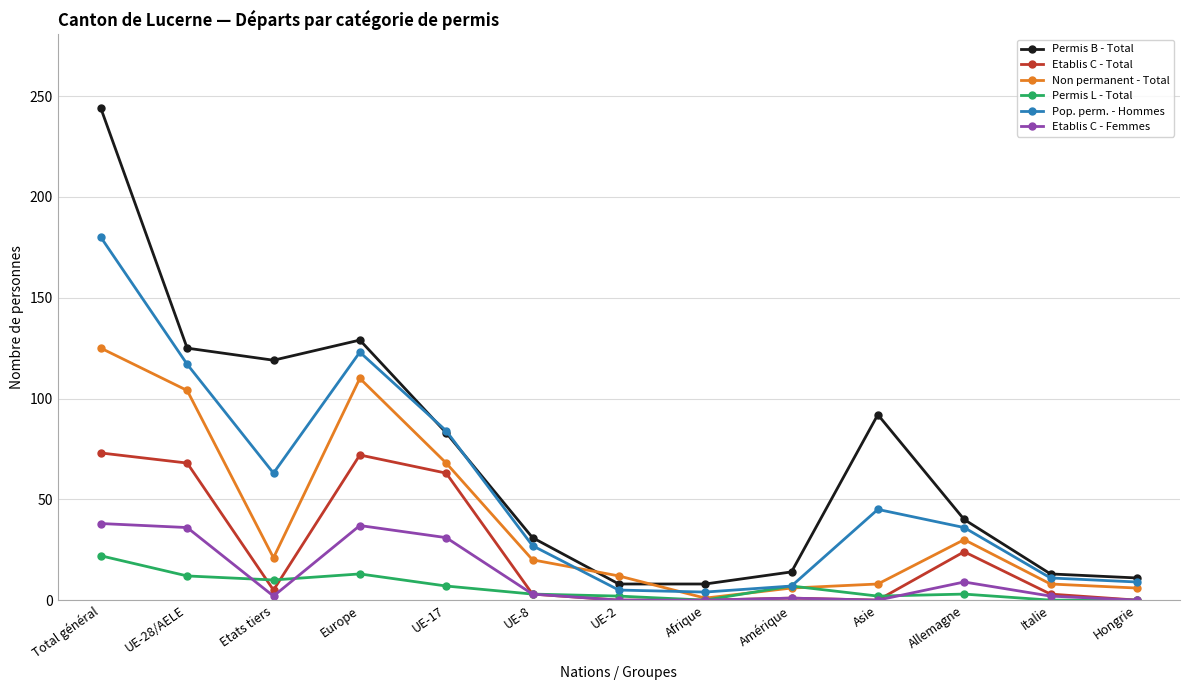

How many intersections are there between Non permanent - Total and Permis B - Total?

2